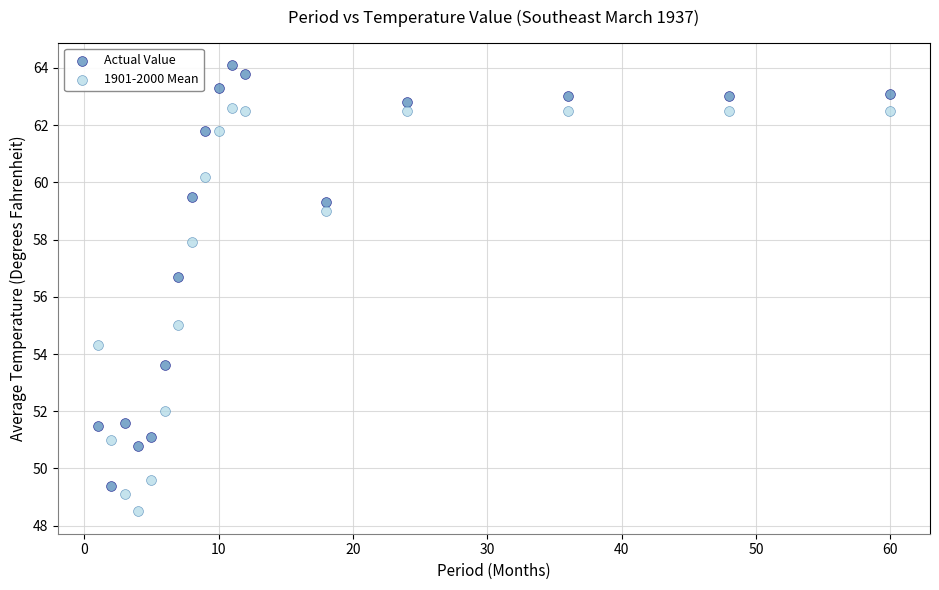

Which series contains the lowest Y value?

1901-2000 Mean